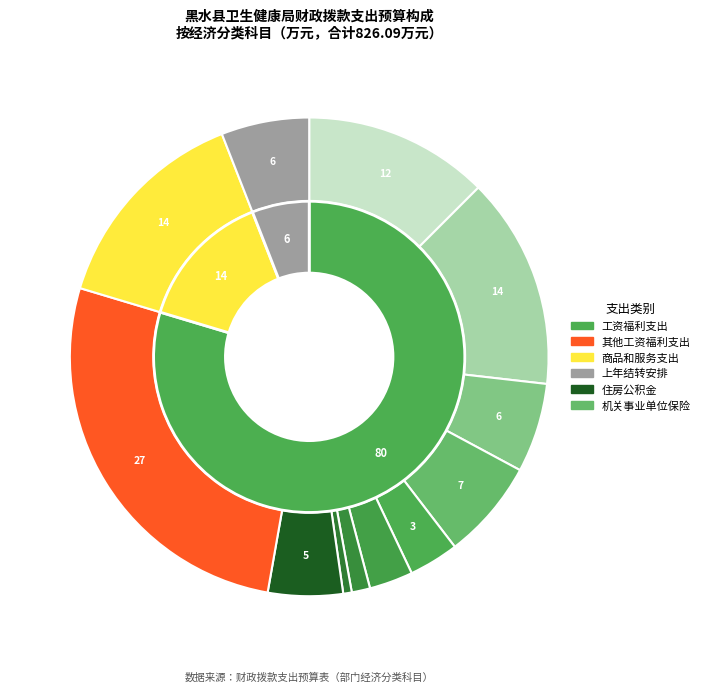

Does any single category account for the majority?

No